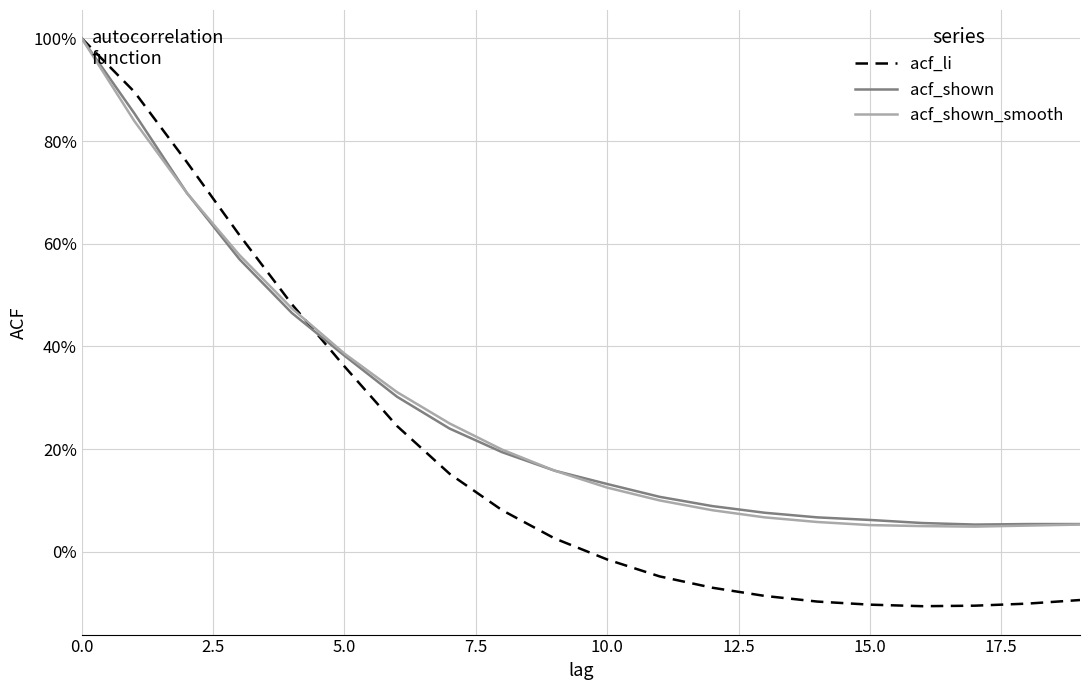

Which series has the largest range (max minus min)?

acf_li